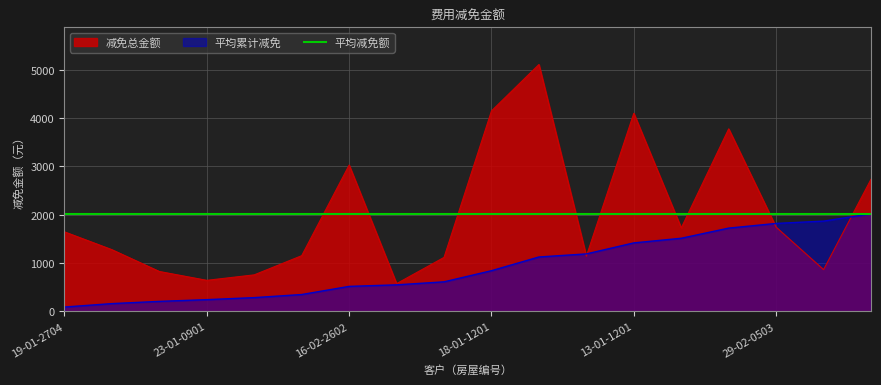

Reading left to right, what are all the values shown in this chart?

1646.4	1277.6	826.7	643.6	757.1	1153.7	3028.0	575.2	1117.8	4147.1	5107.3	1143.8	4098.5	1727.3	3776.7	1743.0	865.1	2735.3